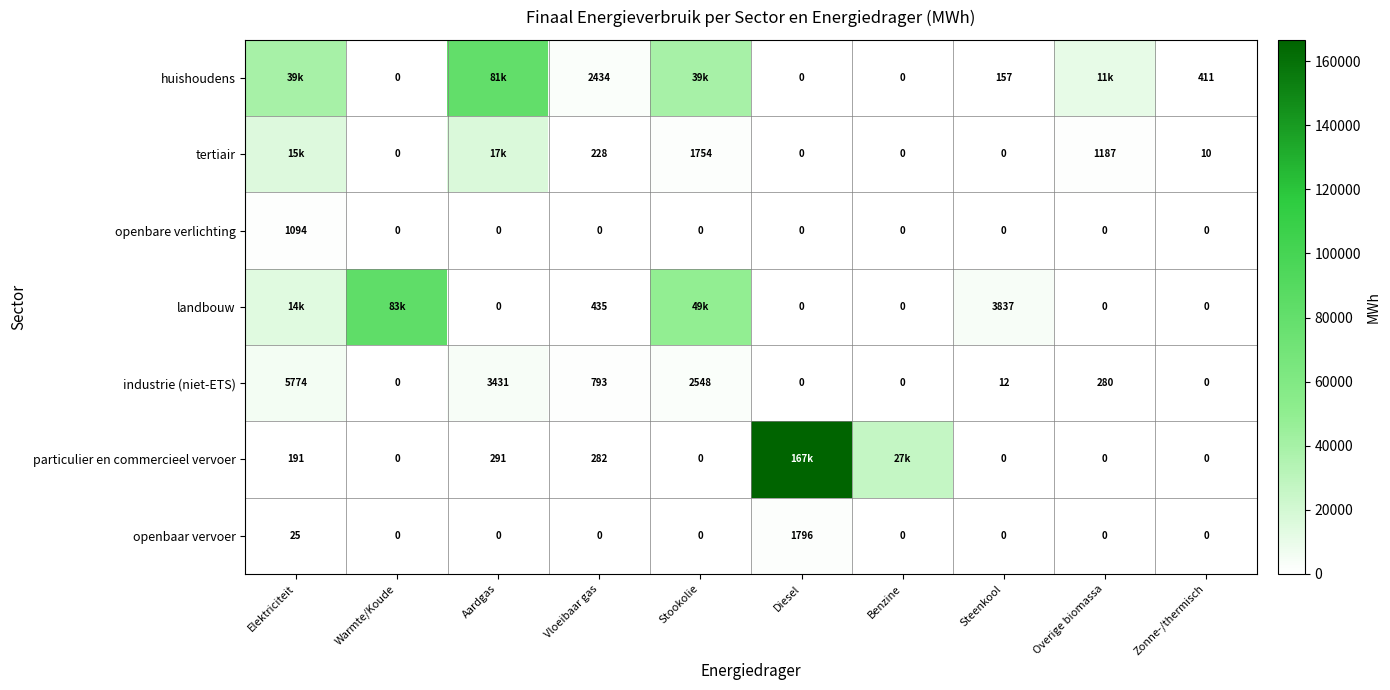

What is the maximum value shown in the chart?

166682.8